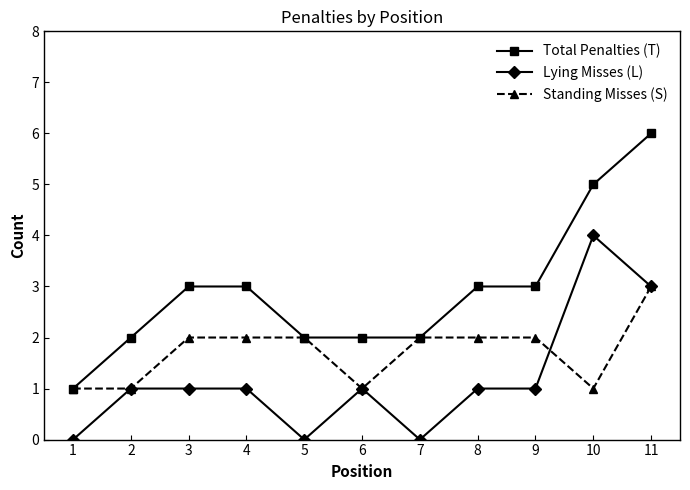

Which series has the largest total across all categories?

Total Penalties (T)